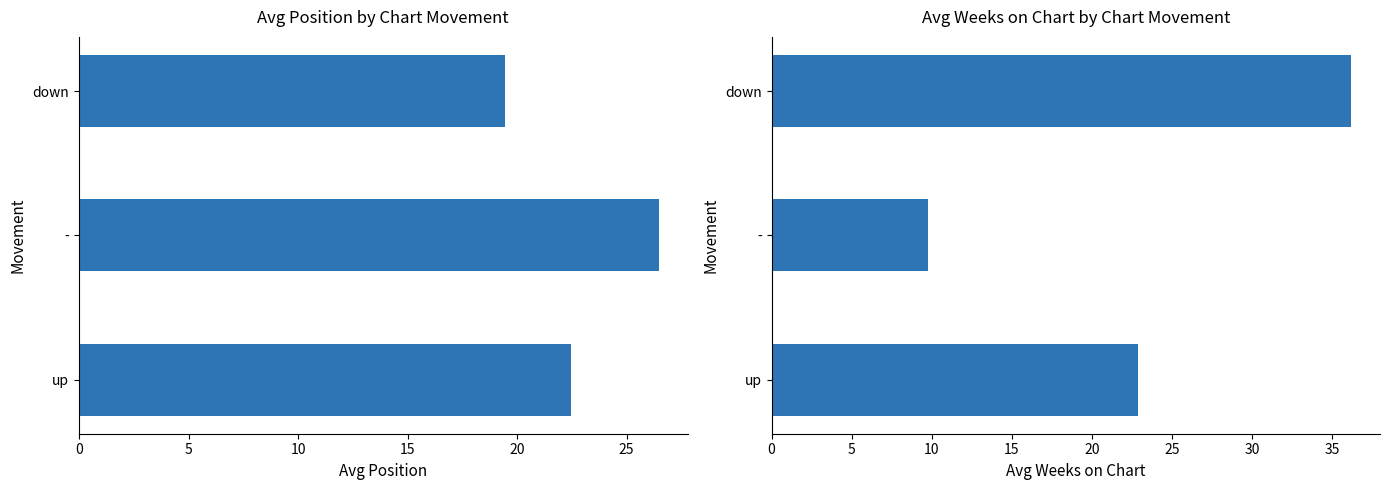

What is the average value of the Avg Weeks on Chart series?

22.9